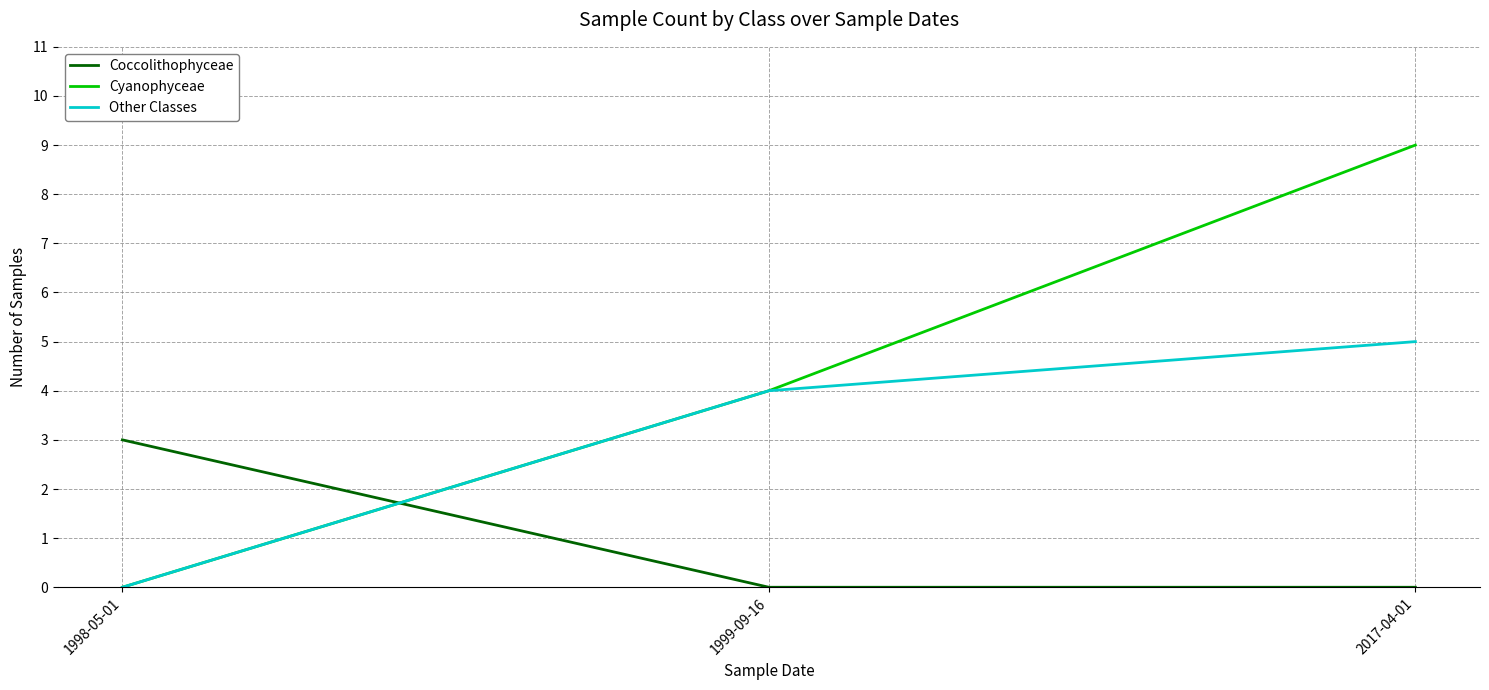

How many lines are shown in the chart?

3